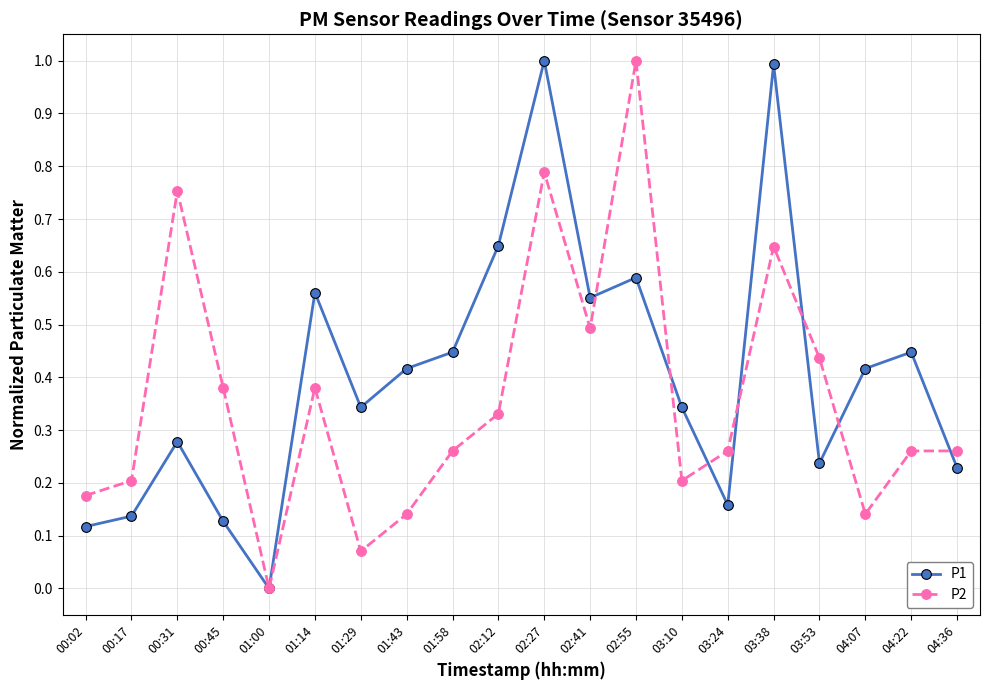

Is it true that P2 equals 0.1 at 00:17?

False